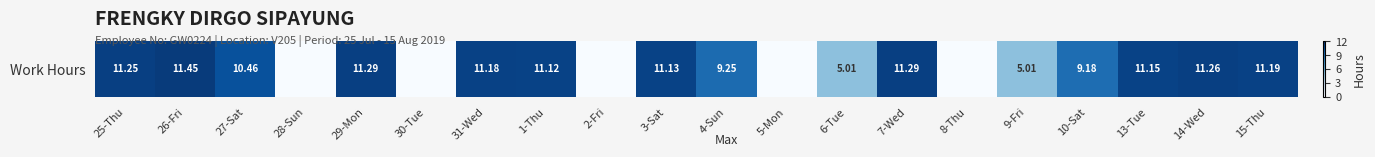

What is the ratio of the value at 1-Thu to the value at 9-Fri?

2.2